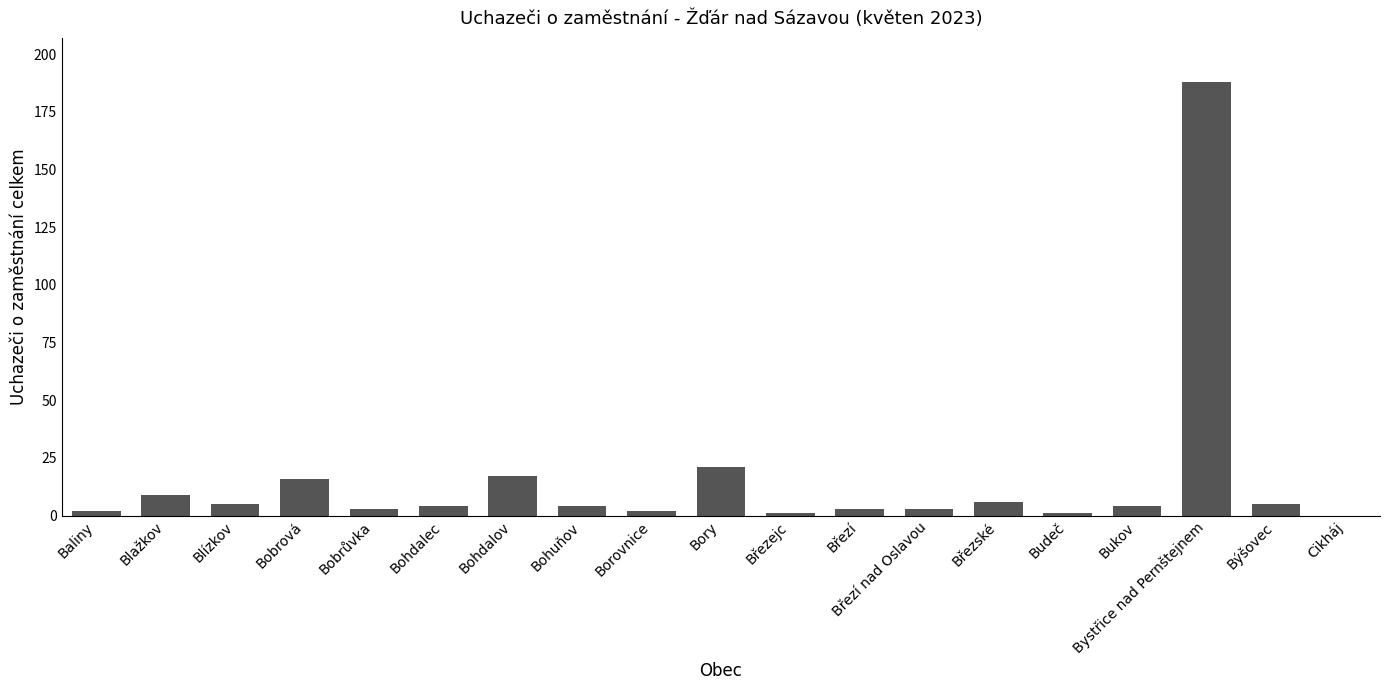

The value at Bory is 21. True or false?

True